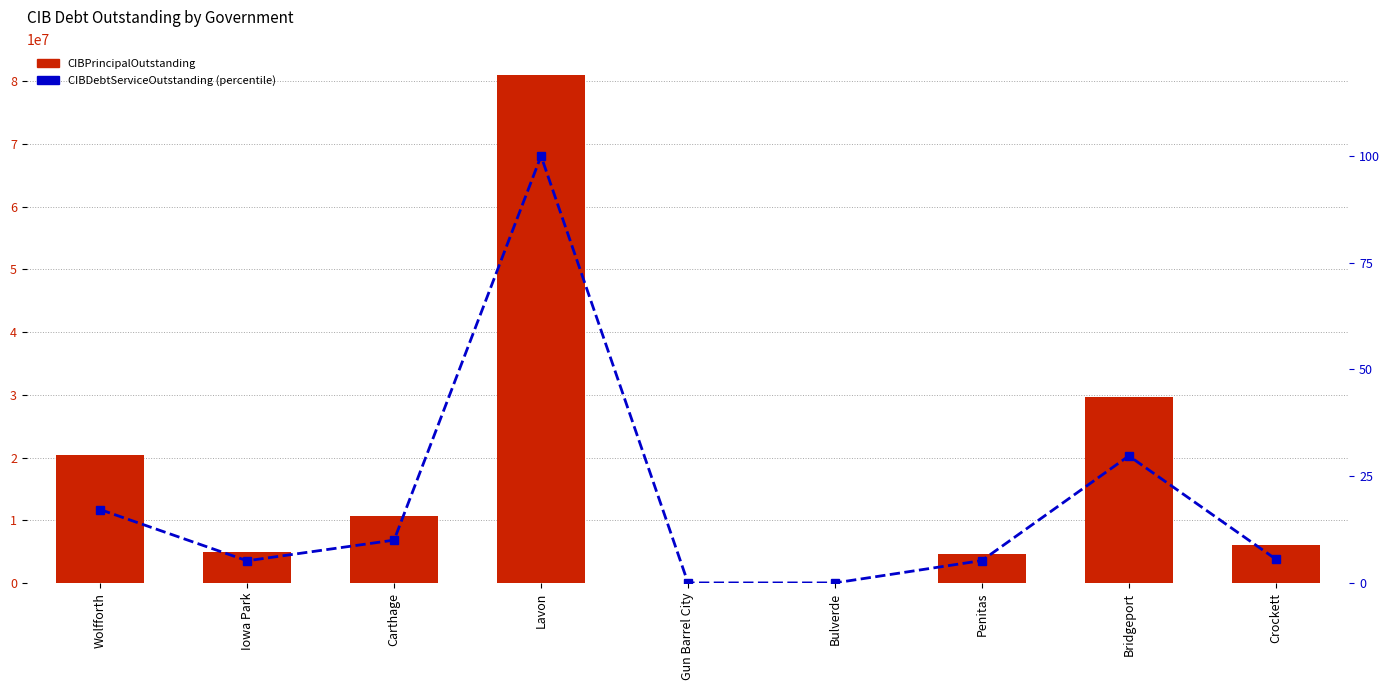

How many series are shown in this chart?

2